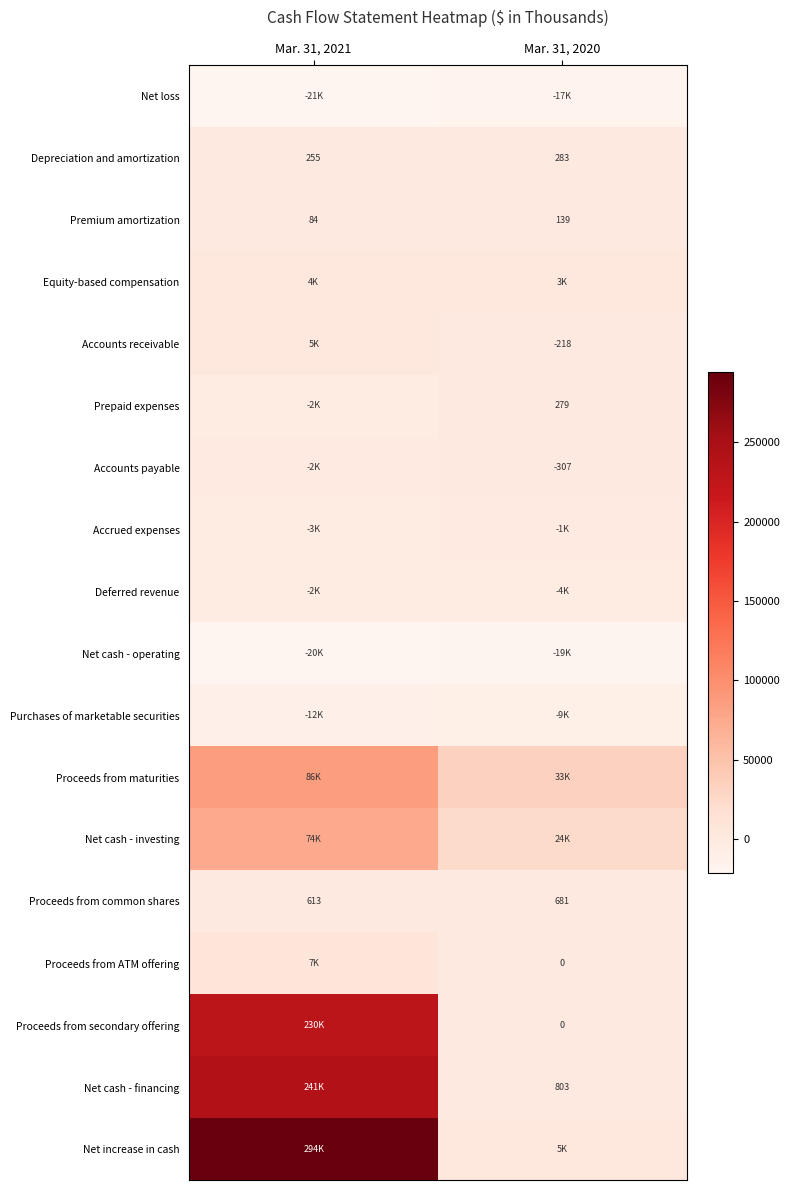

Where is Proceeds from common shares nearest to the value 647?

Mar. 31, 2021